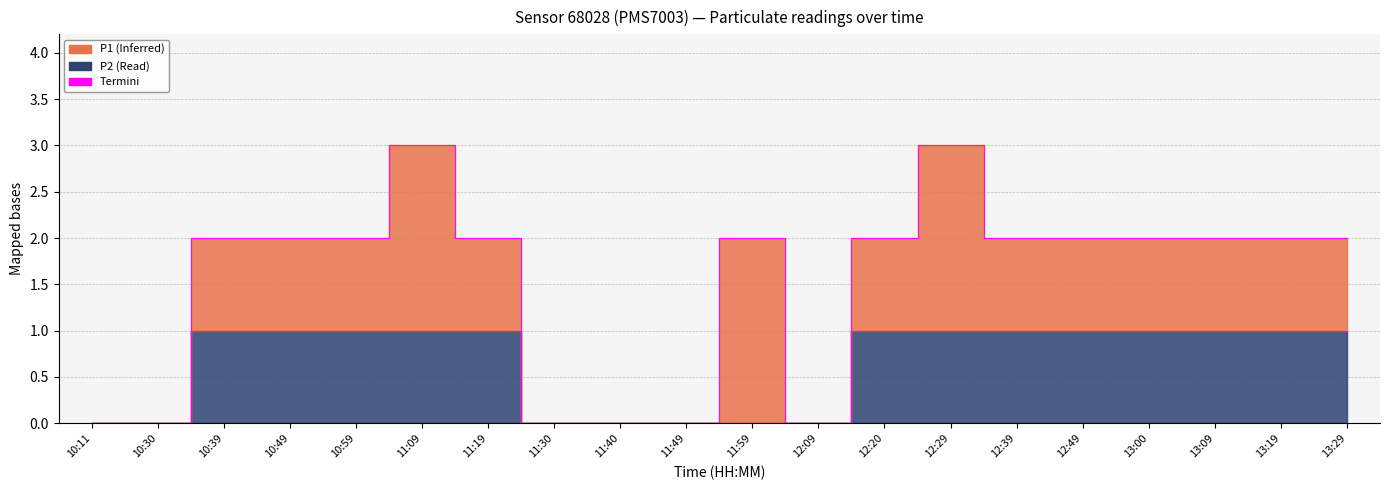

Between 10:11 and 10:59, which is larger?

10:59